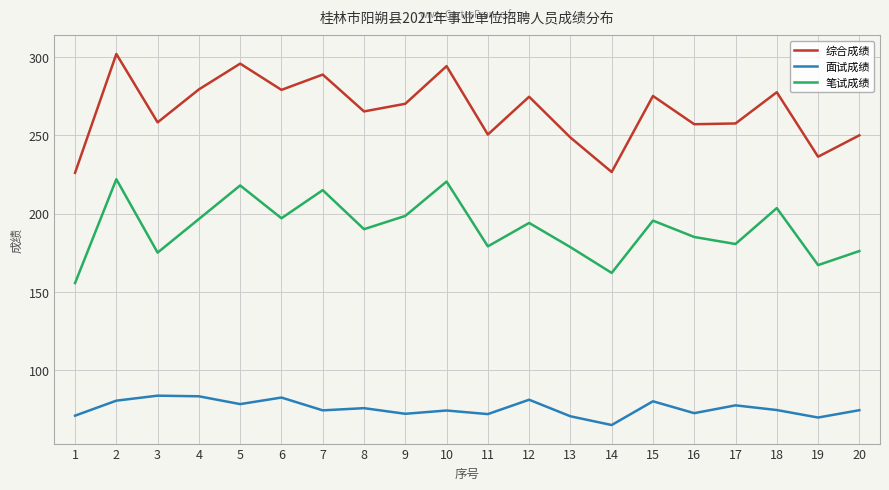

What is the difference between the 面试成绩 values at 8 and 20?

1.3